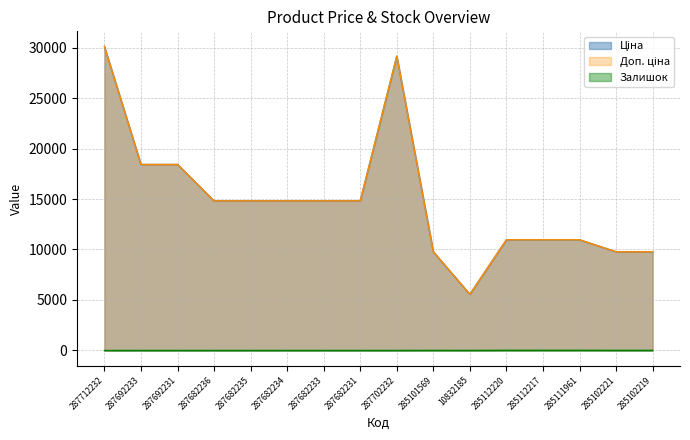

What is the greatest value displayed?

30102.8